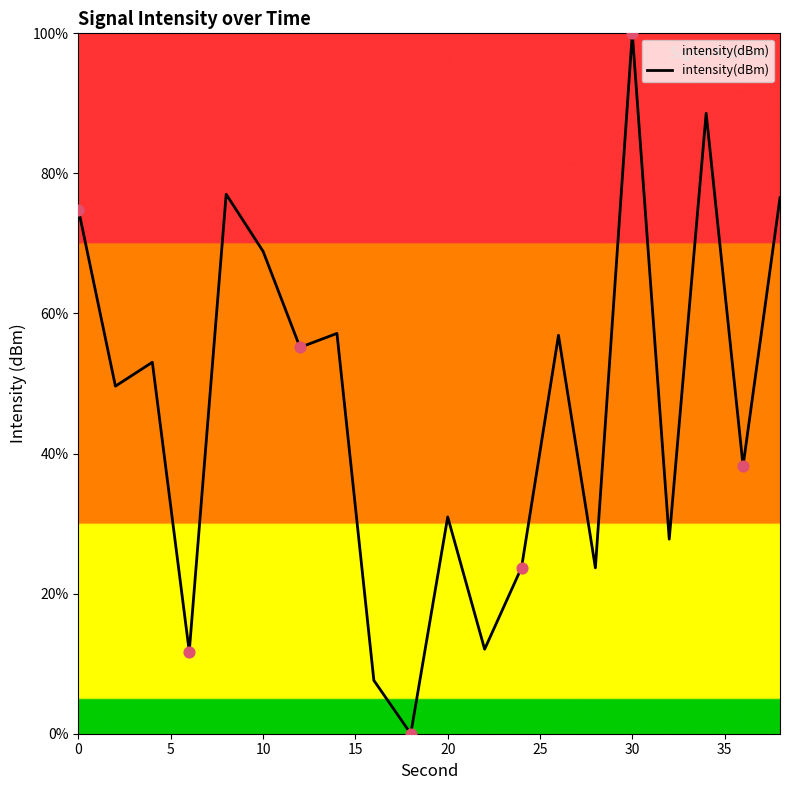

What is the maximum value shown in the chart?

100.0